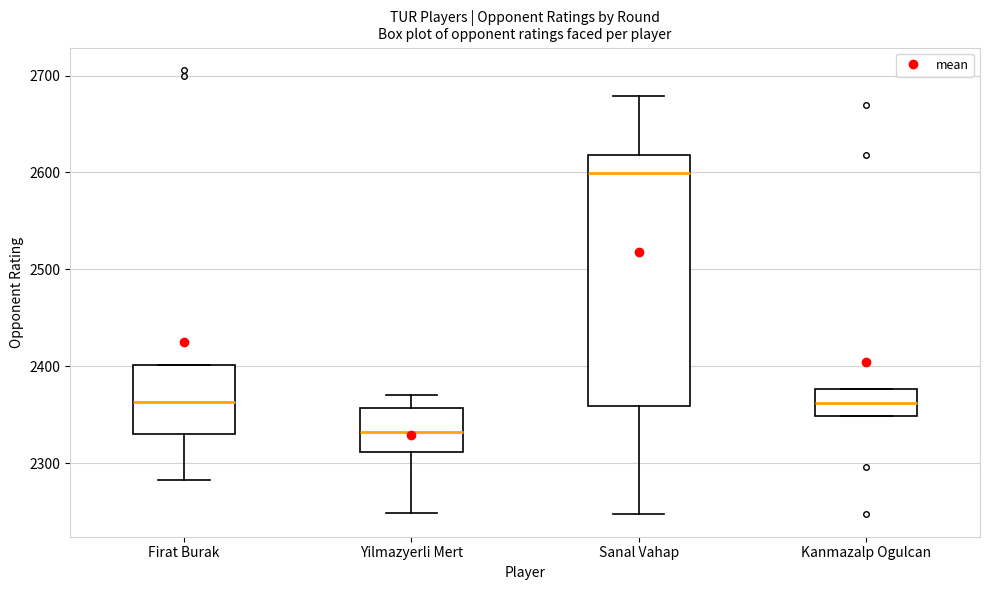

Comparing the boxes themselves (not the whiskers), which one is the tallest?

Sanal Vahap